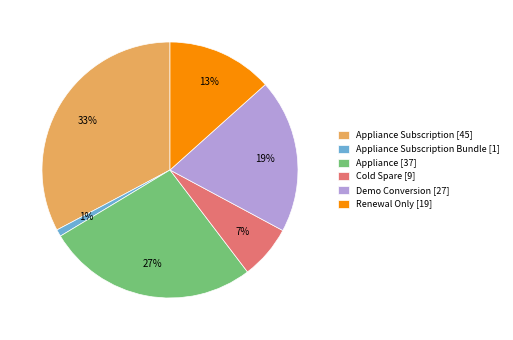

Is there any slice that represents more than half of the pie?

No